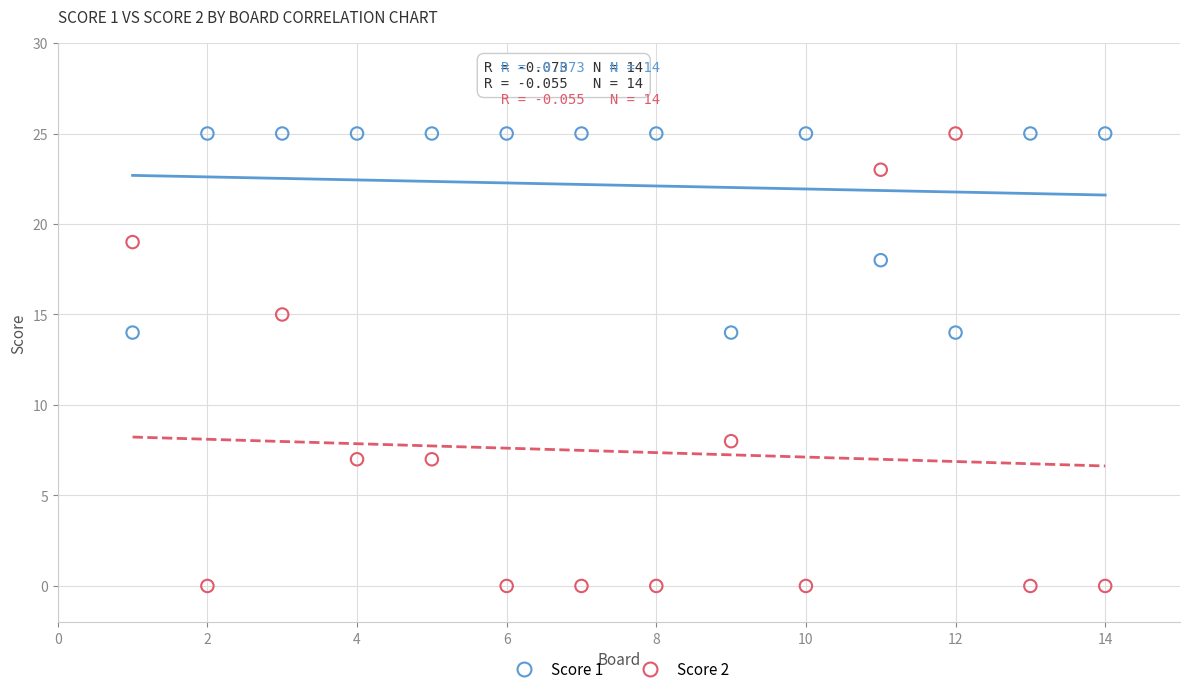

Across all data points, what is the range of X values (max minus min)?

13